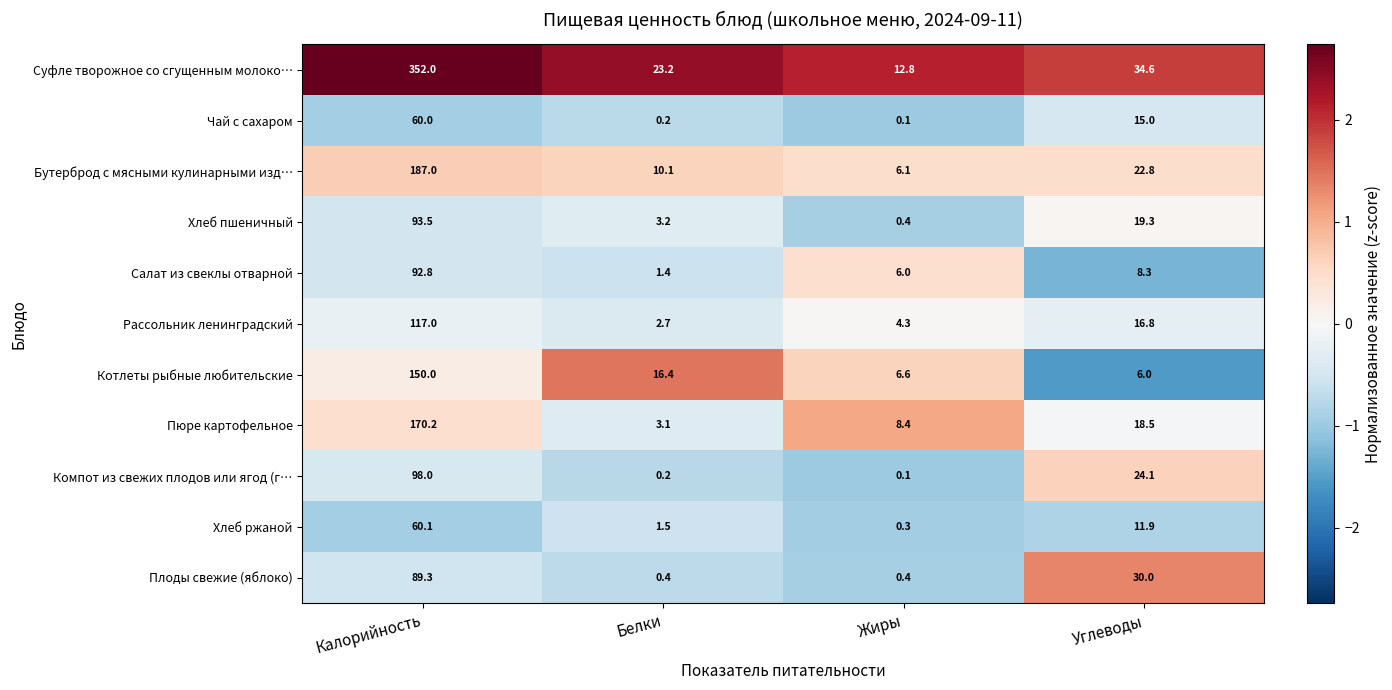

At which label does Хлеб пшеничный first exceed 19?

Калорийность